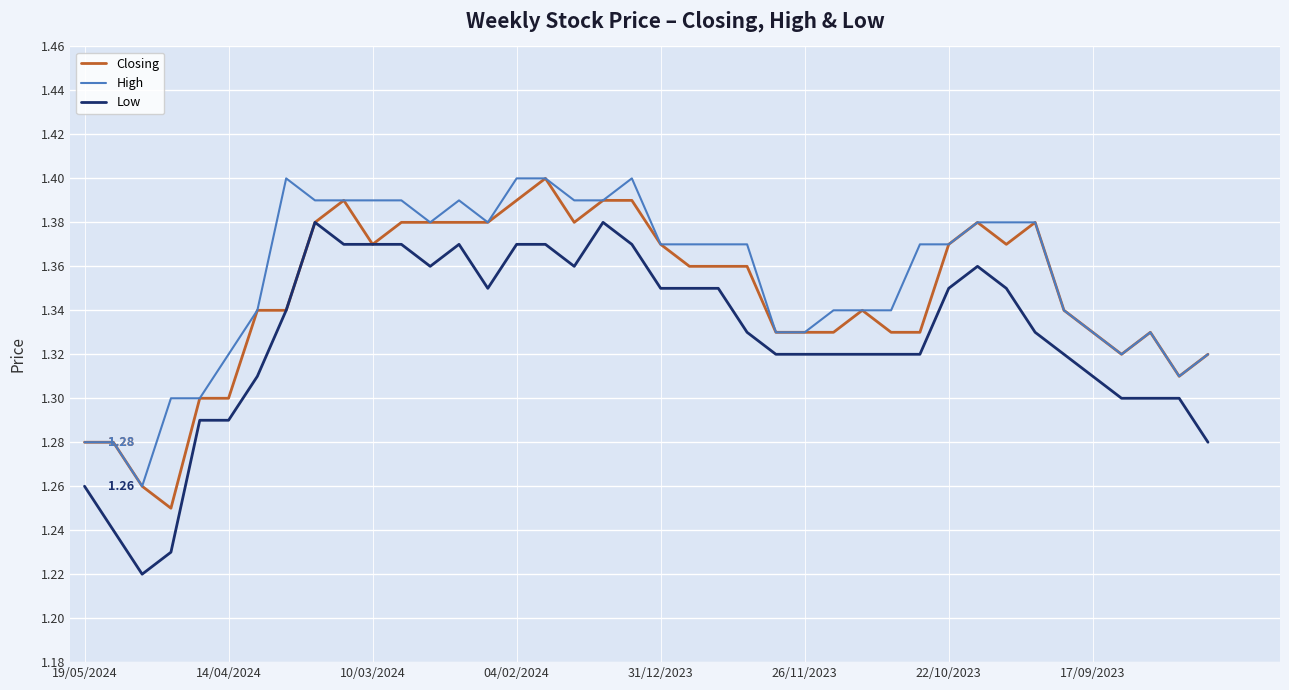

True or false: Low and High intersect in this chart.

False